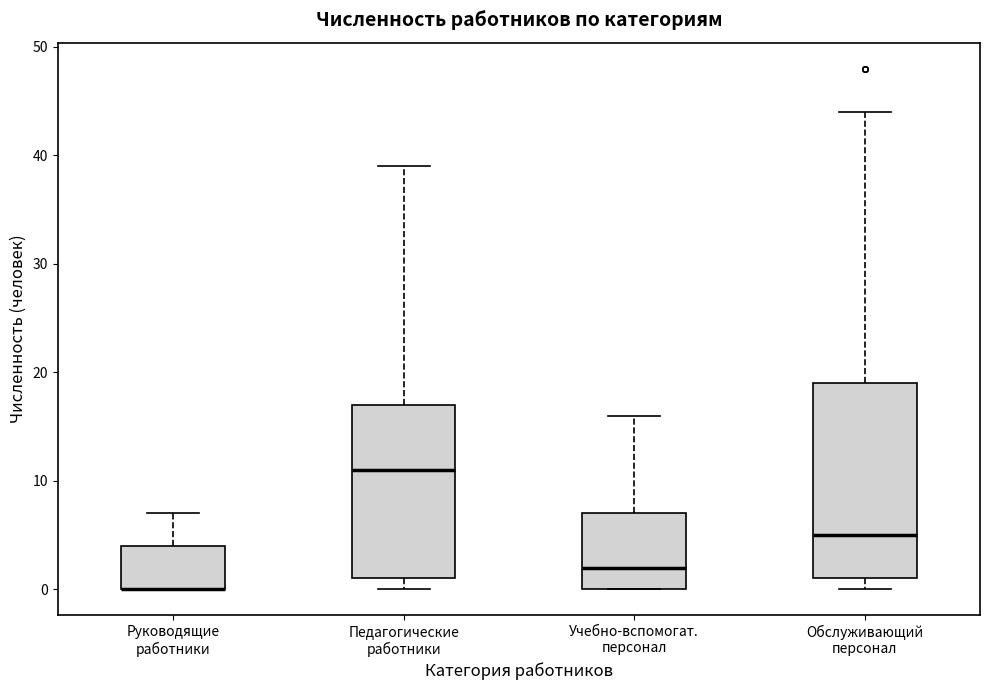

Reading left to right, read every box against the y-axis: the position of its median line, the range the box covers, and the ends of its whiskers. The values are not printed on the chart, so give them approximately, as read against the axis.

Руководящие работники: median 0 (drawn on the box's lower edge), box 0 to 4, whiskers 0 to 7
Педагогические работники: median 11, box 1 to 17, whiskers 0 to 39
Учебно-вспомогат. персонал: median 2, box 0 to 7, whiskers 0 to 16
Обслуживающий персонал: median 5, box 1 to 19, whiskers 0 to 44